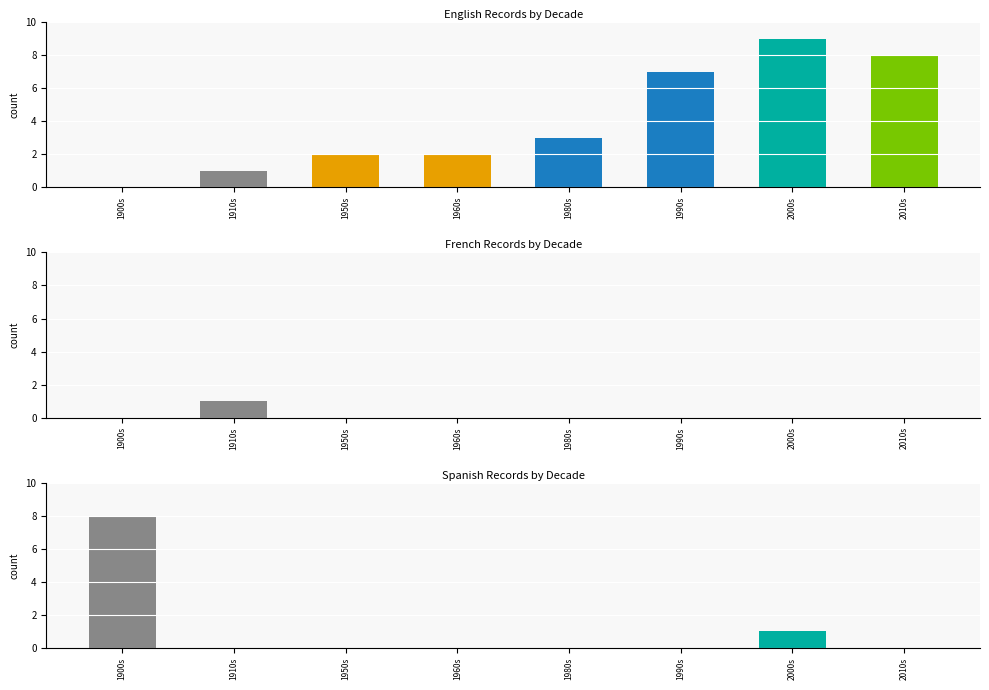

Between 1950s and 1990s, which series saw the biggest shift?

English